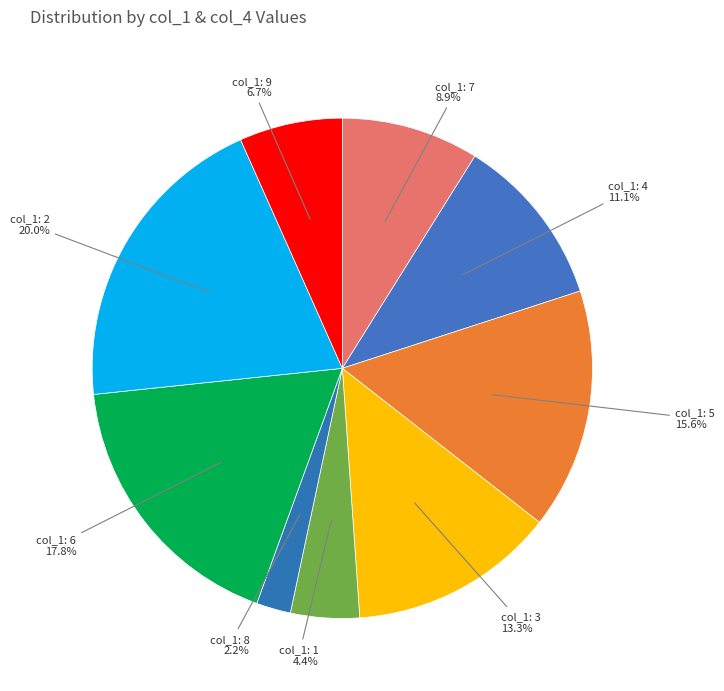

How many slices are in this pie chart?

9